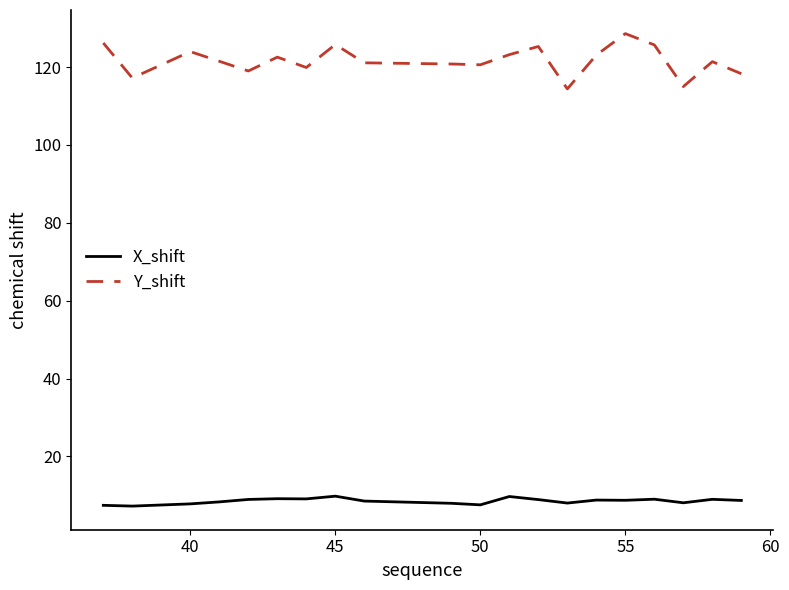

True or false: X_shift has more than 0 points higher than both neighbors.

True